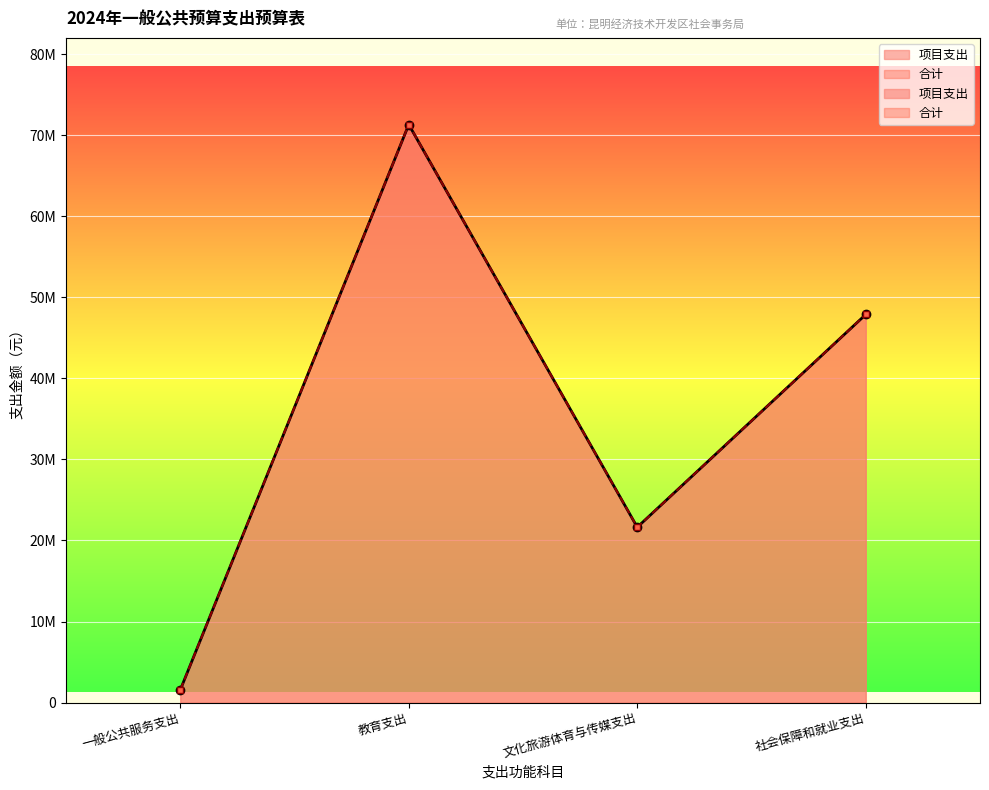

Which category has the lowest value in the 项目支出 series?

一般公共服务支出